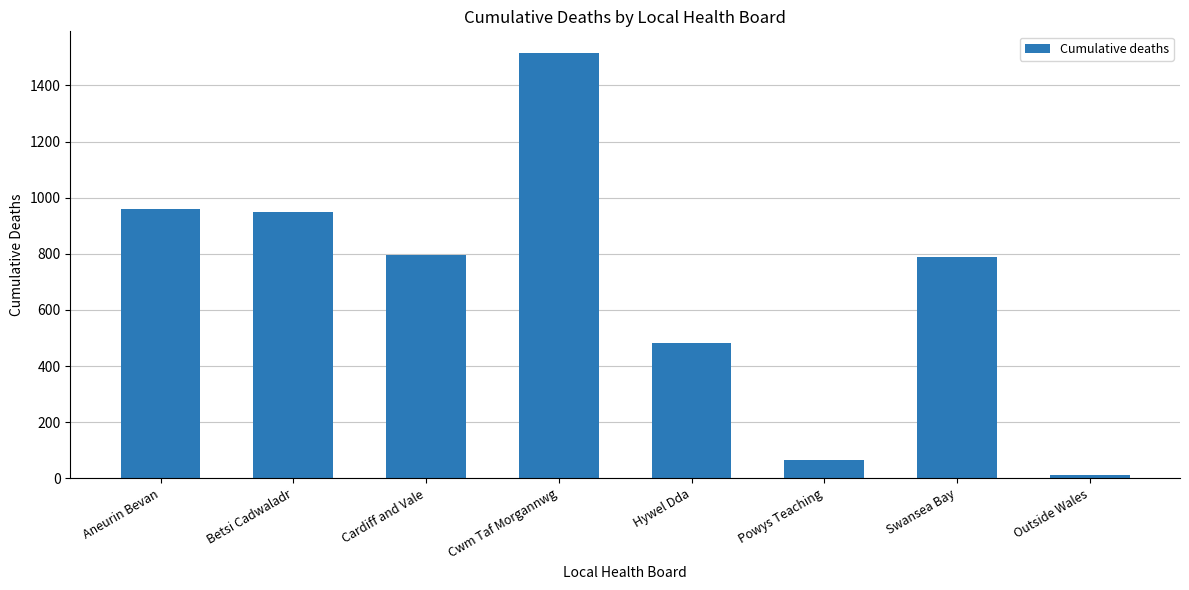

What is the greatest value displayed?

1517